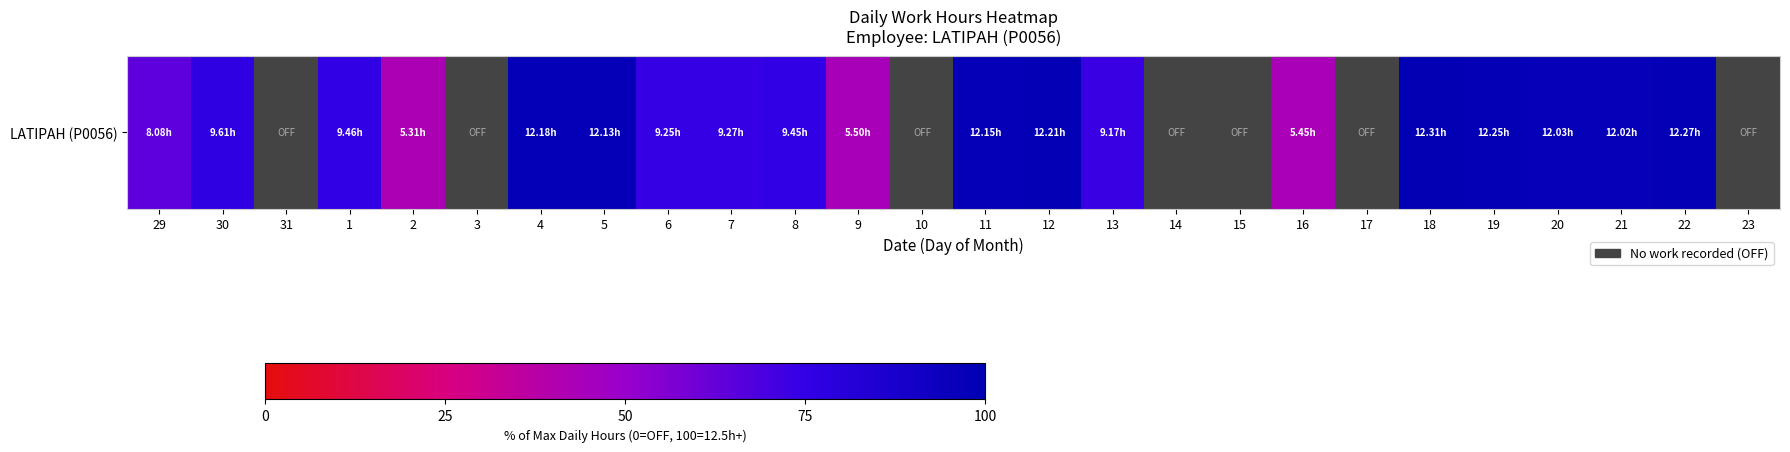

The value at 22 is 168.9. True or false?

False